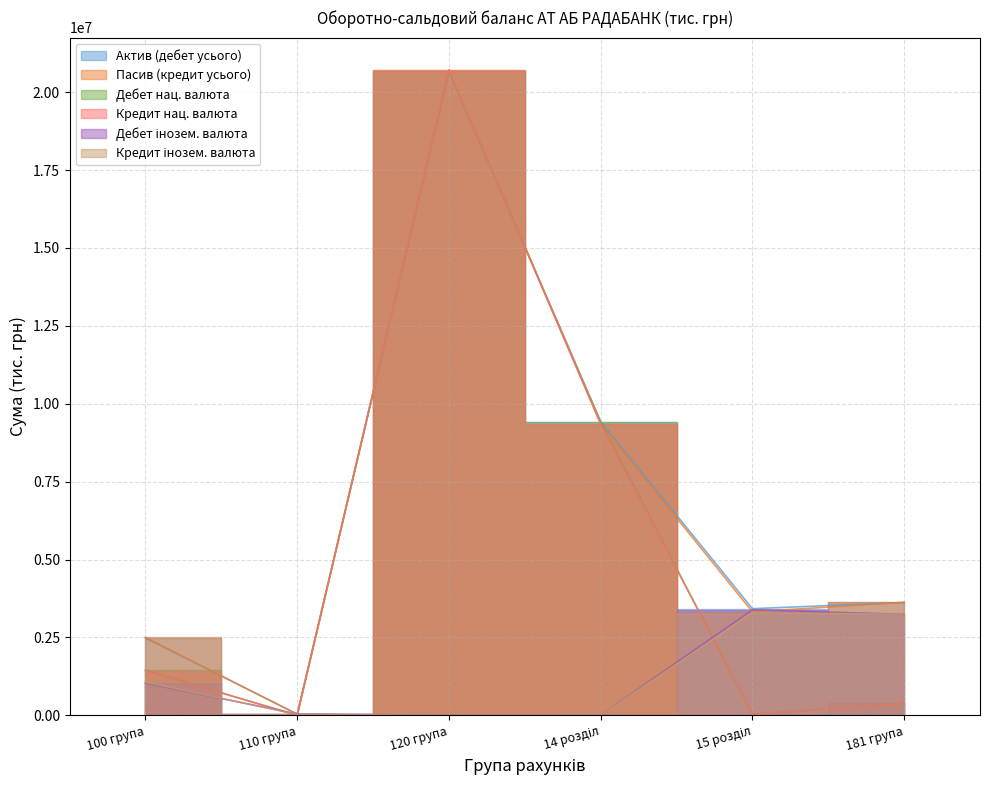

Where is Актив (дебет усього) nearest to the value 10358314?

14 розділ